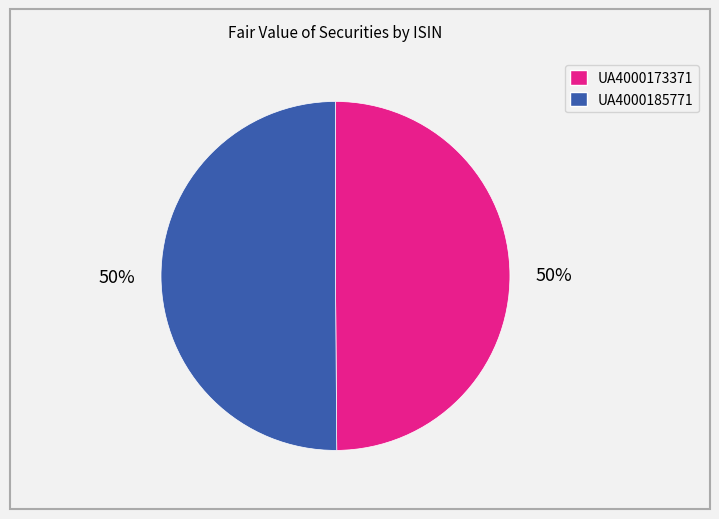

True or false: UA4000185771 accounts for 50% of the total.

True